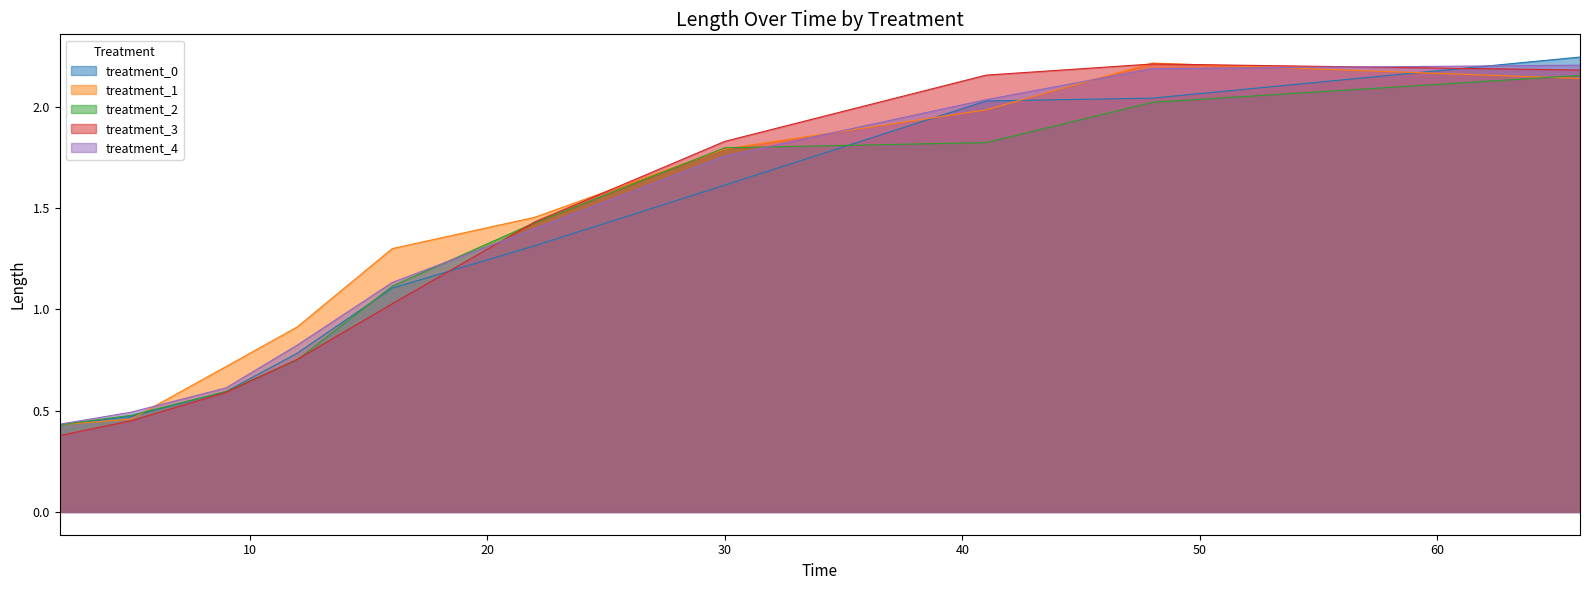

How many categories are shown in the chart?

10